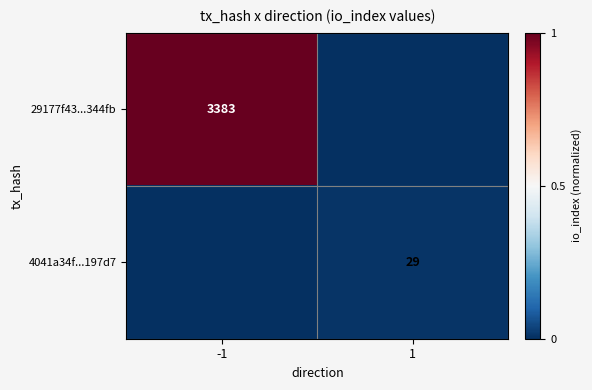

True or false: 4041a34f...197d7 has a value of 29 at 1.

True